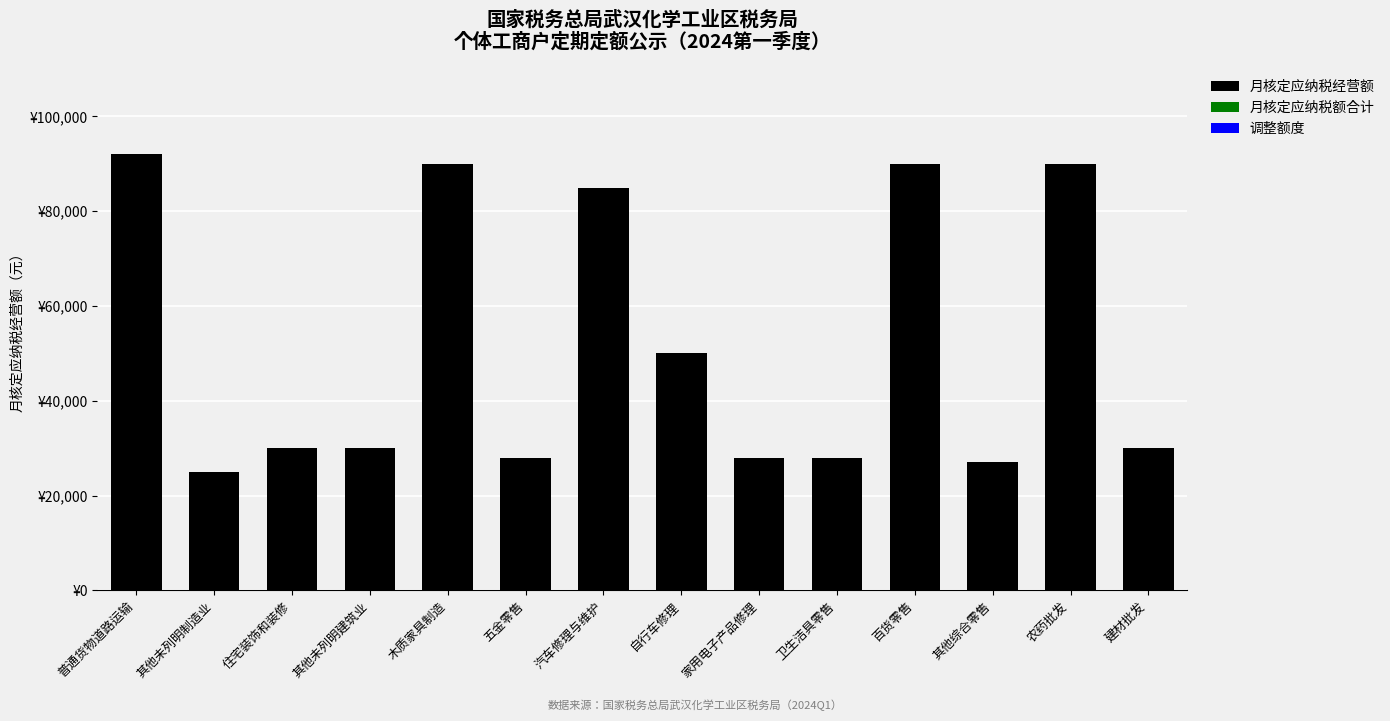

Are the bars horizontal?

No